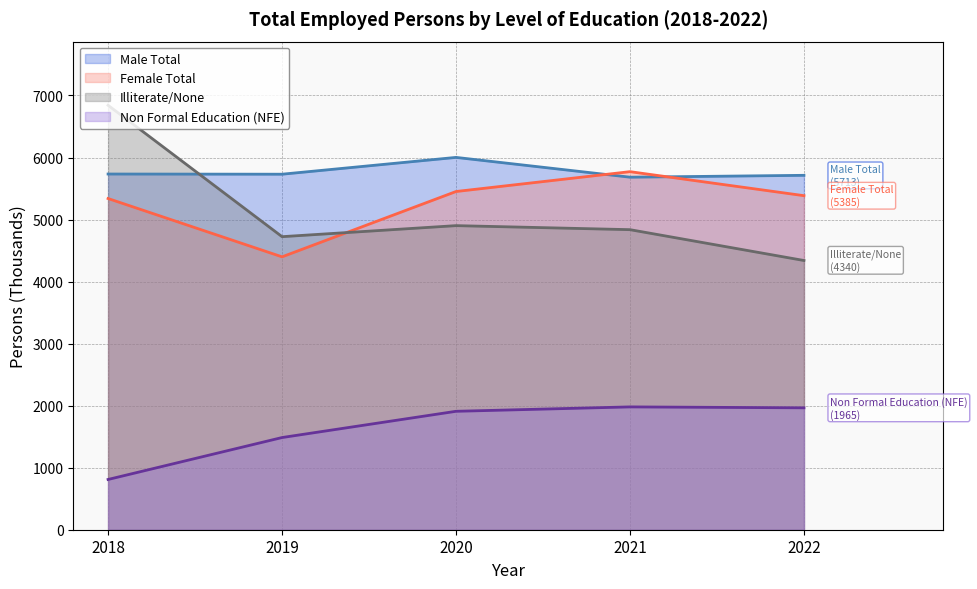

What is the difference between the maximum and minimum values in the Non Formal Education (NFE) series?

1170